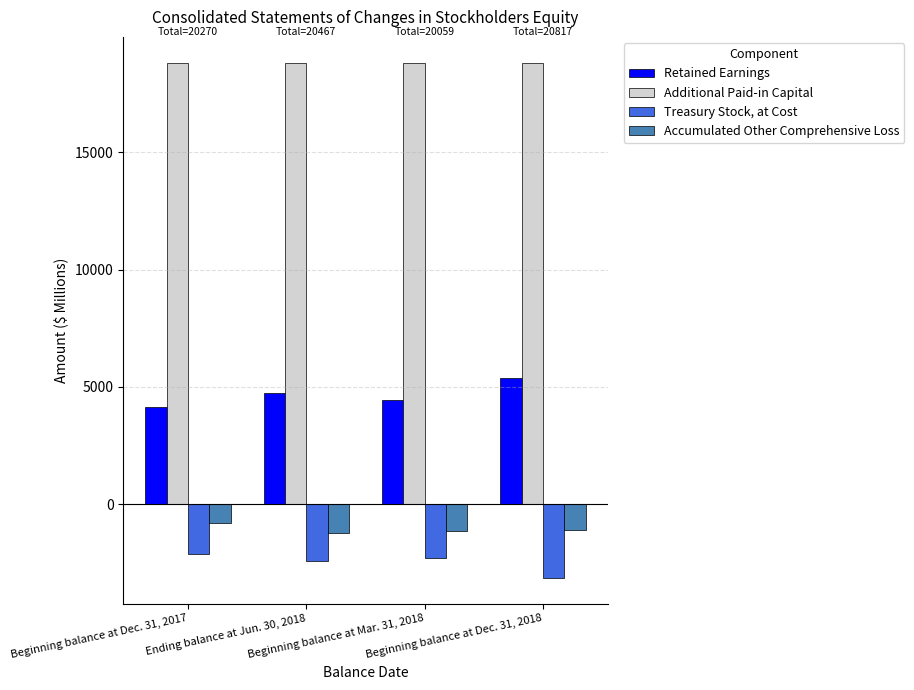

What is the label of the 1st bar from the left?

Beginning balance at Dec. 31, 2017